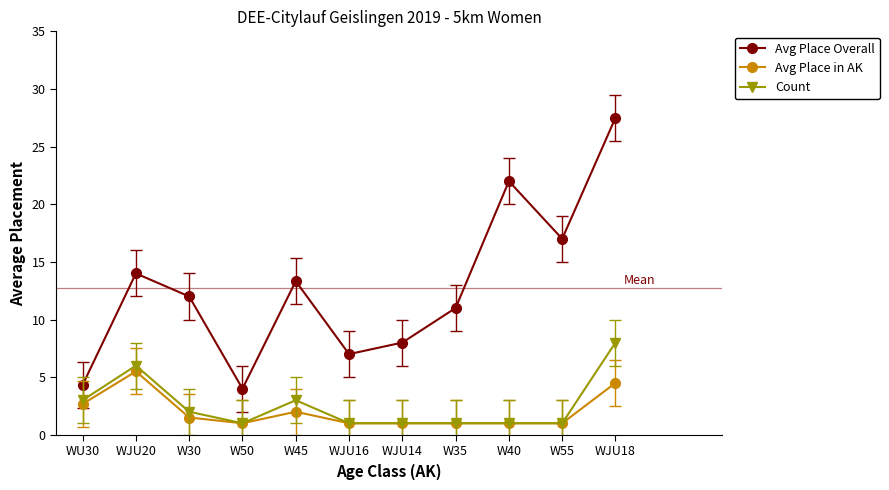

Where is the first local maximum for Avg Place Overall?

WJU20